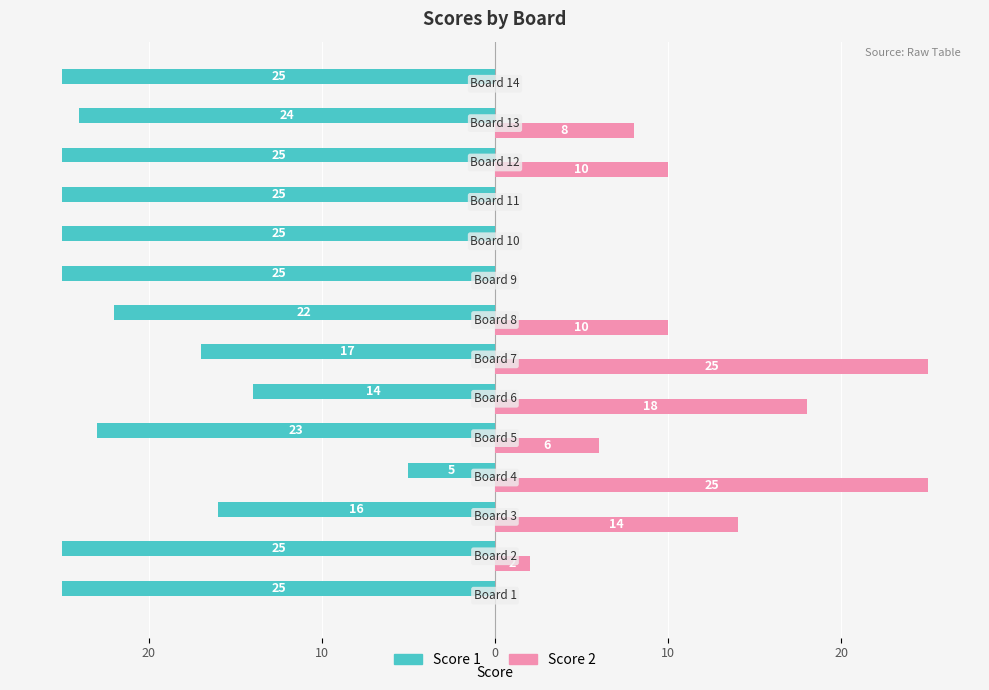

What are all the series names shown in the legend?

Score 1, Score 2